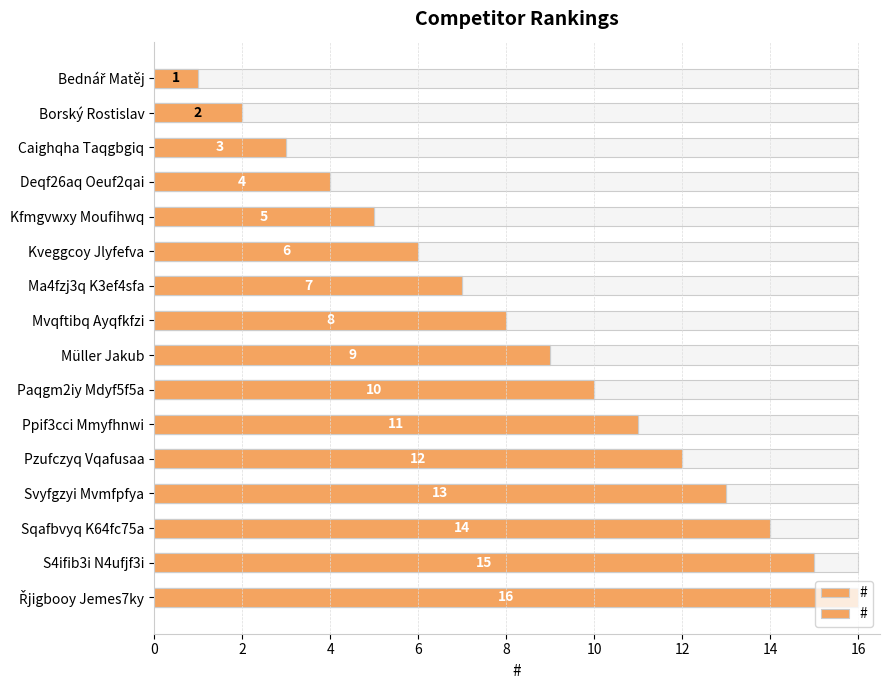

What is the average value?

8